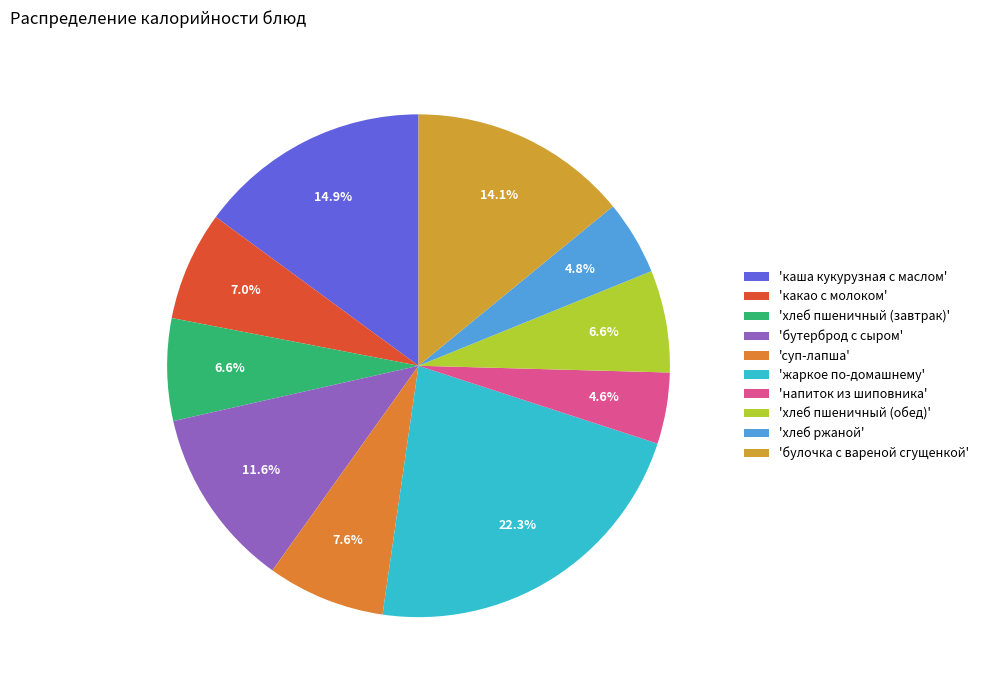

Is there any slice that represents more than half of the pie?

No